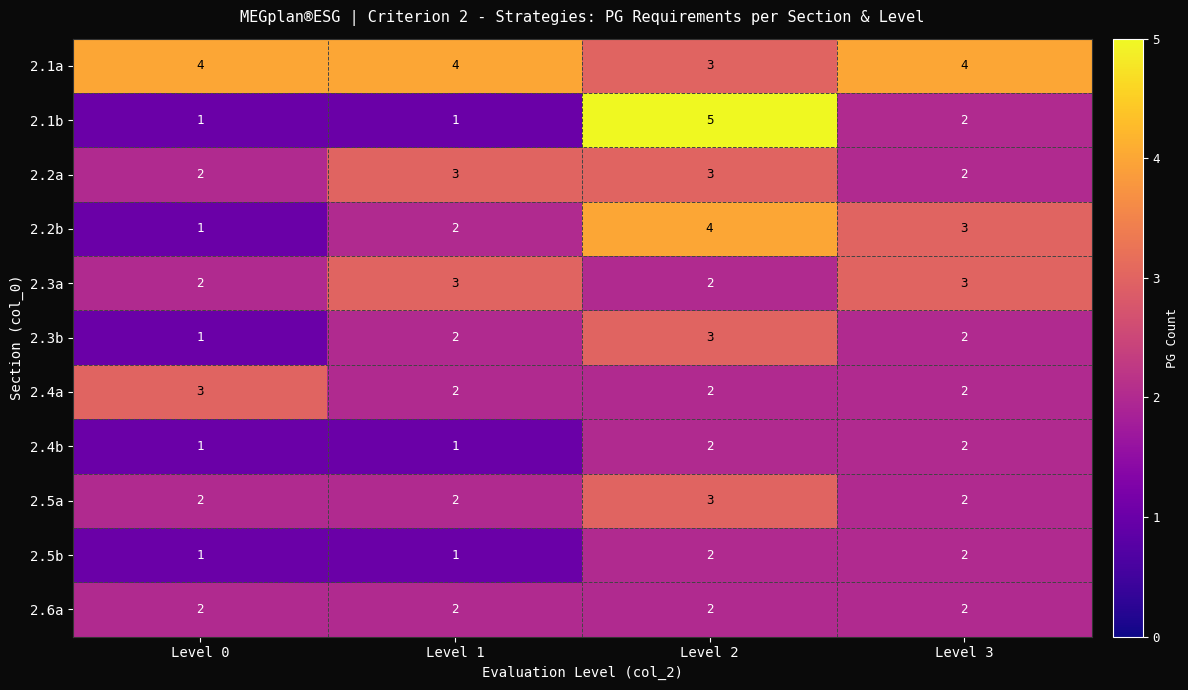

What is the greatest value displayed?

5